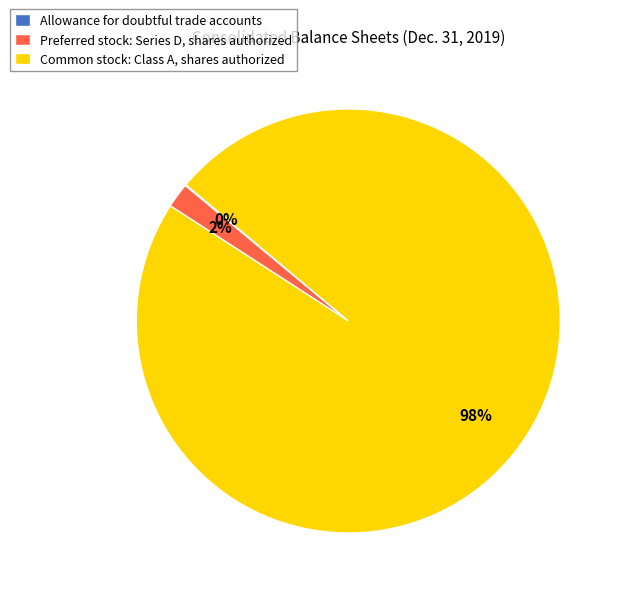

Between Common stock: Class A, shares authorized and Preferred stock: Series D, shares authorized, which is larger?

Common stock: Class A, shares authorized